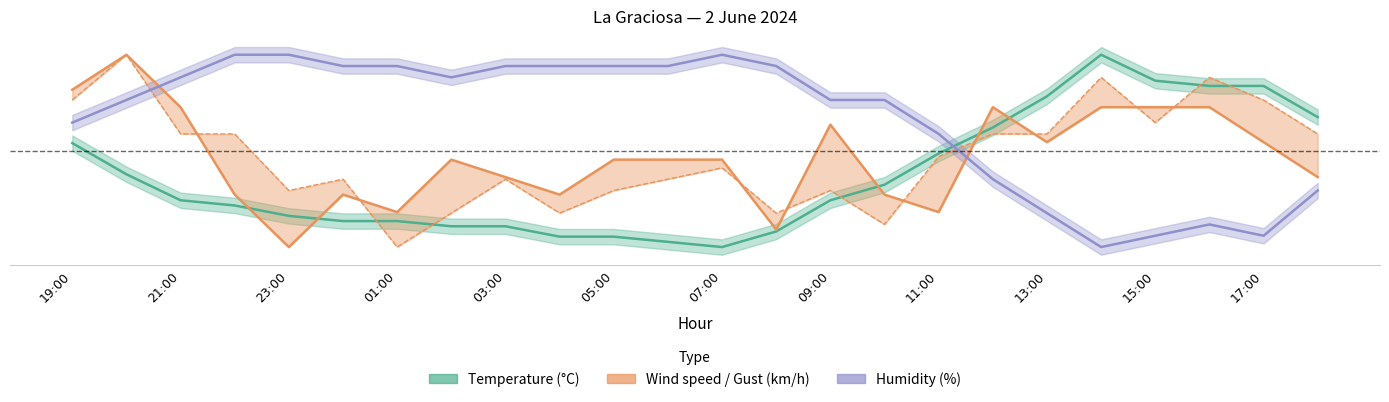

How many positive values does the Wind speed (km/h) series have?

23